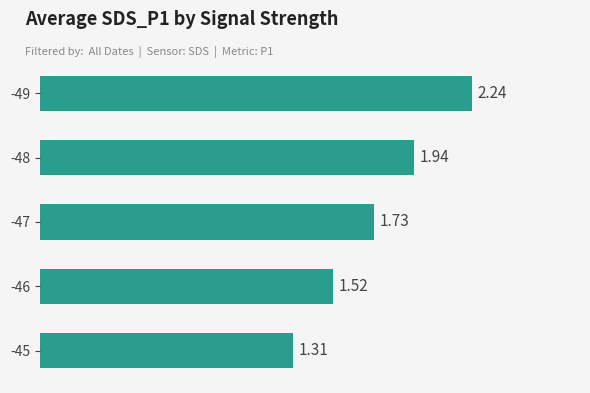

Rank the categories by value from highest to lowest.

-49, -48, -47, -46, -45